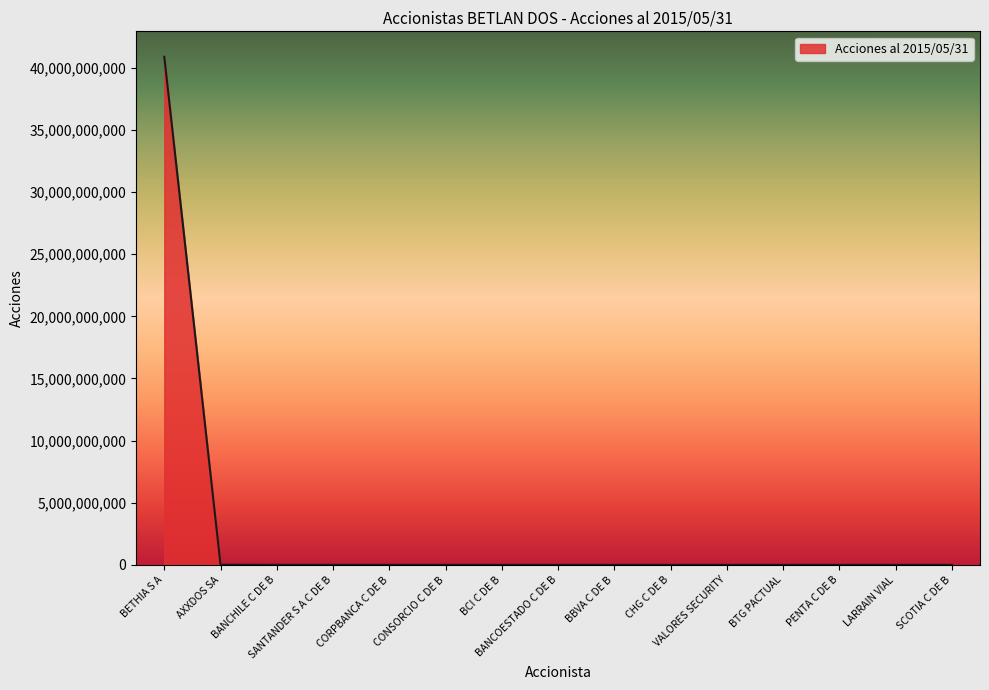

At which category does the chart reach its peak across all series?

BETHIA S A